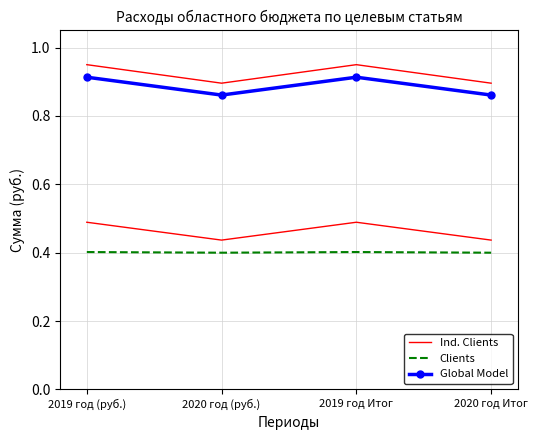

How many interior local peaks does the Global Model series have?

1